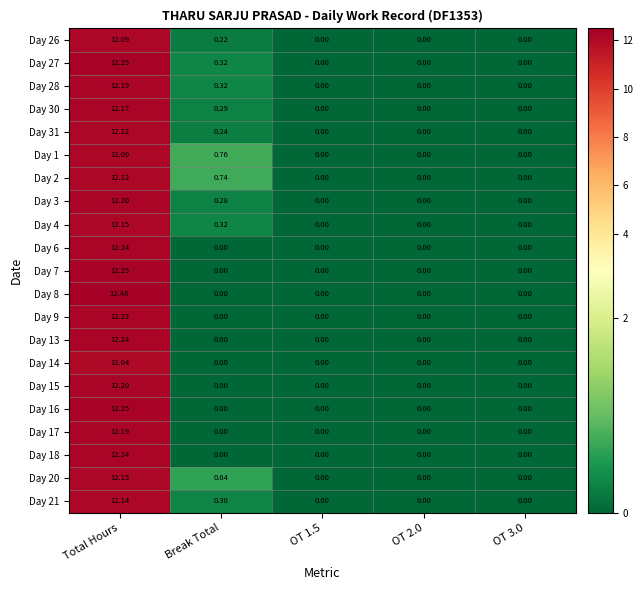

At which category is the sum across all series the highest?

Total Hours